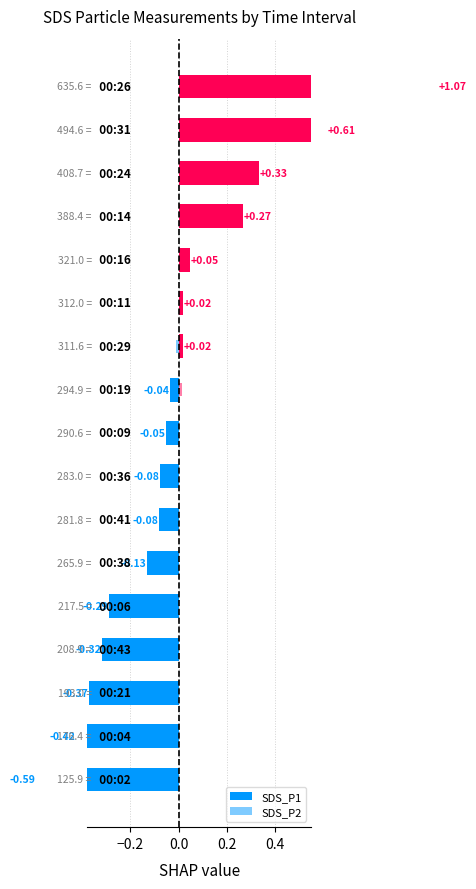

Rank the series by their average value, from highest to lowest.

SDS_P2, SDS_P1